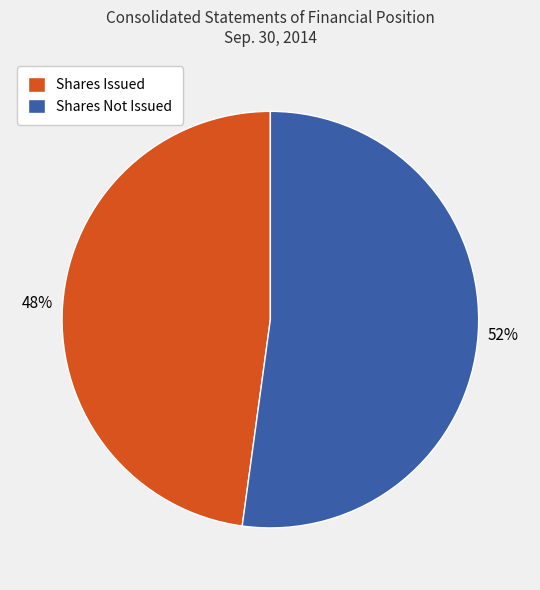

Is Shares Issued the majority of the pie?

No